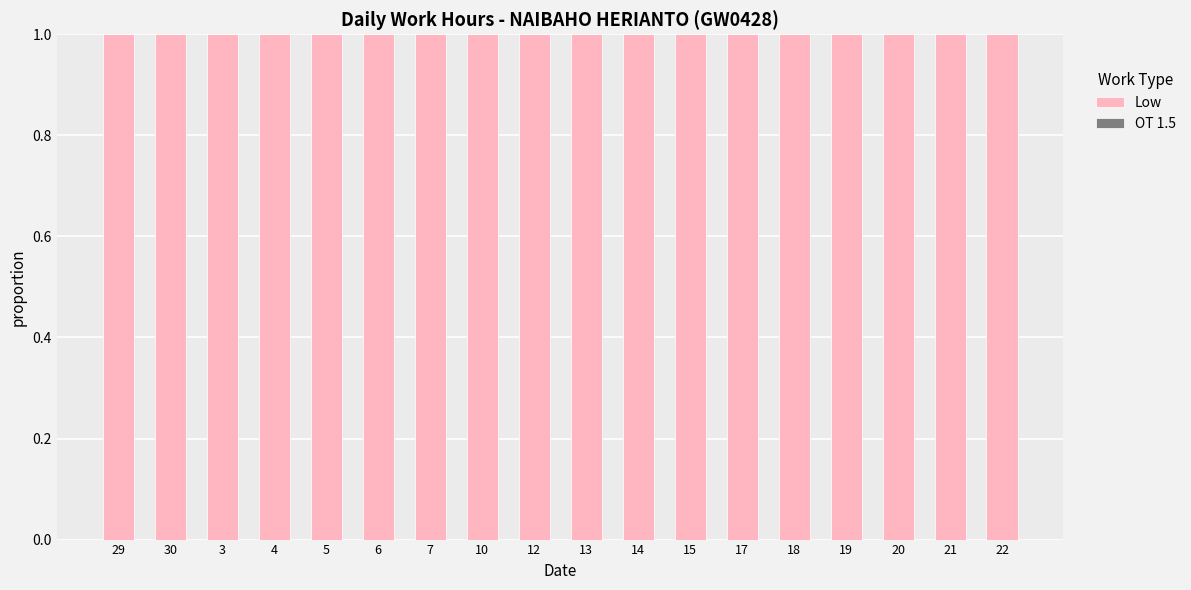

What is the label of the 16th bar from the right?

3